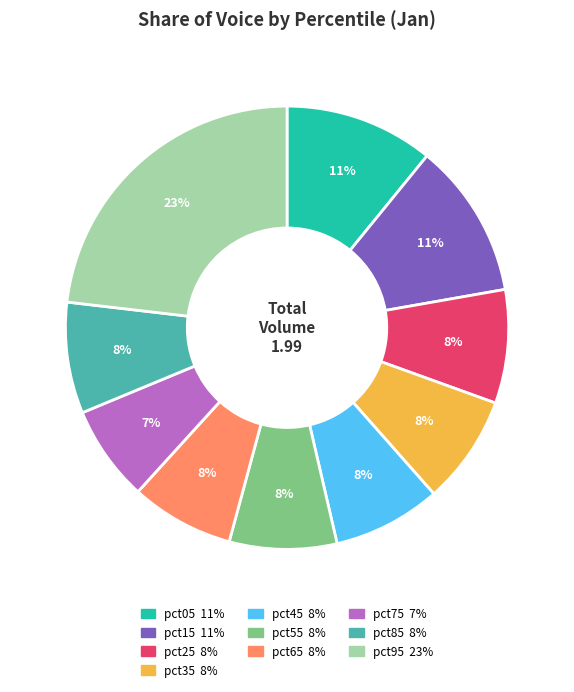

Is the sum of pct65 and pct75 greater than half?

No